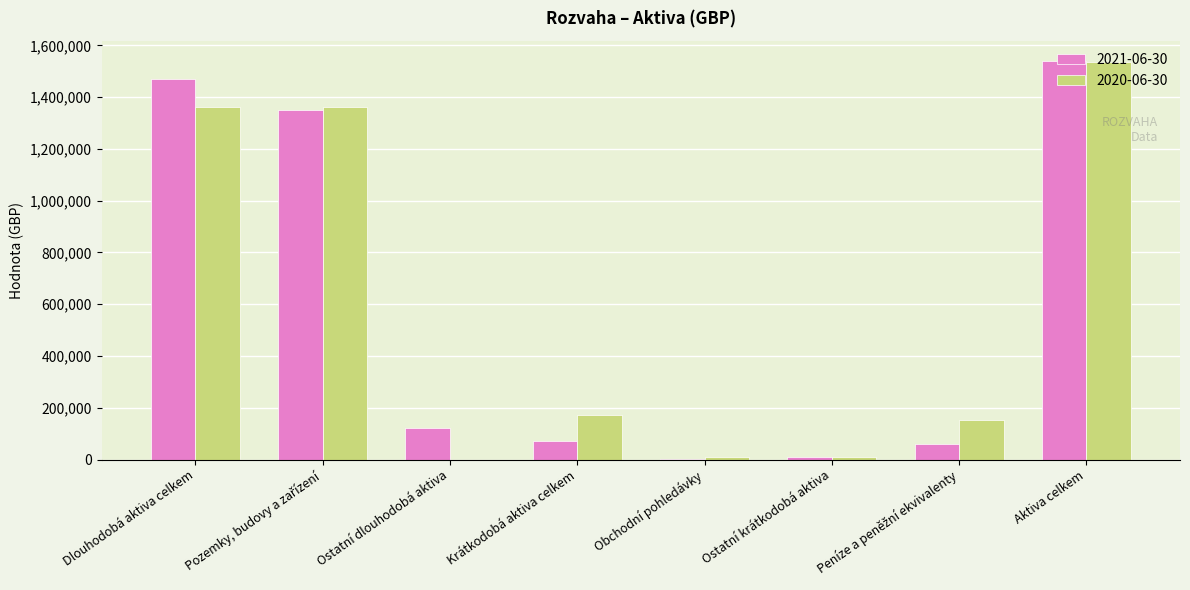

At which category is the sum across all series the highest?

Aktiva celkem